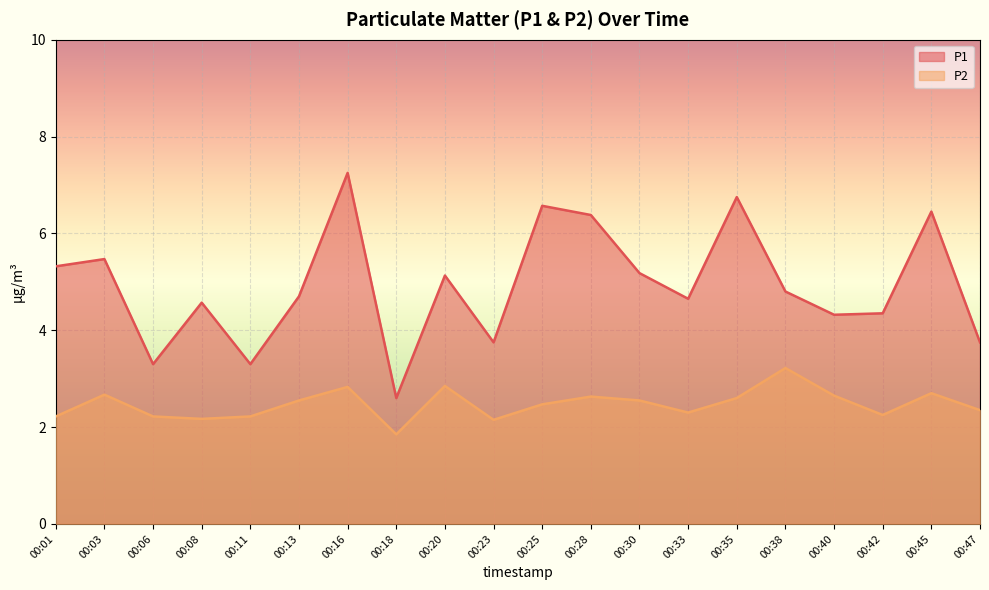

Is the value of P2 at 00:40 greater than the value of P1 at 00:25?

No